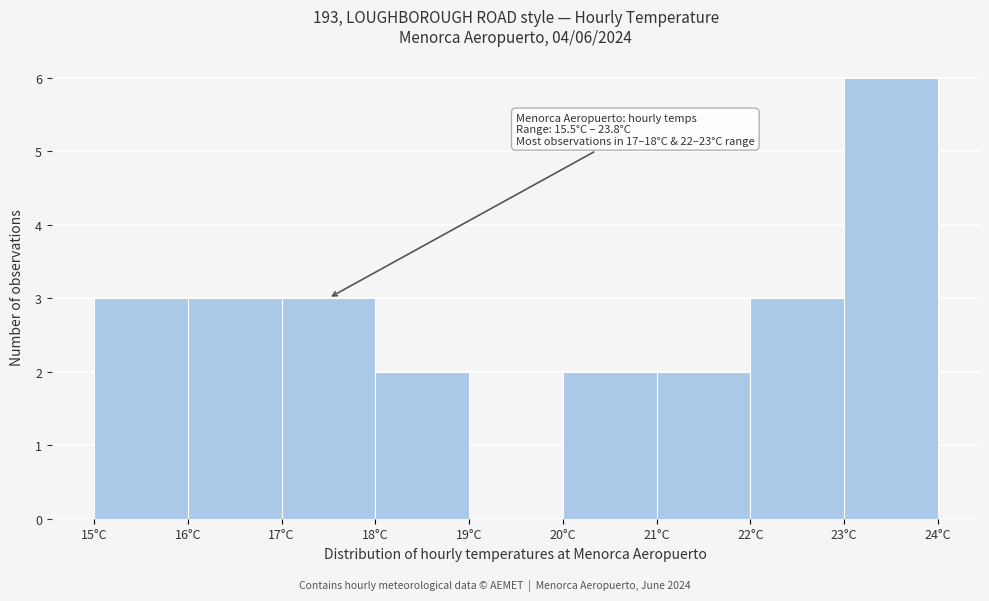

Over which range of the x-axis is the bar tallest?

23 to 24